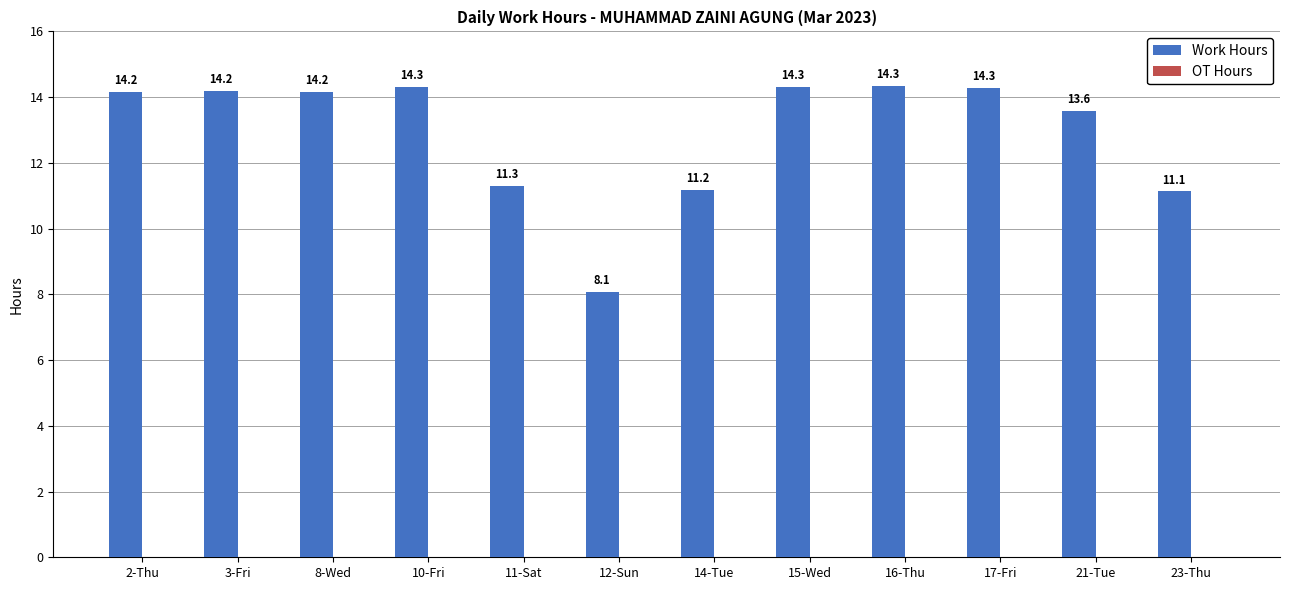

Which has a higher value, 17-Fri or 3-Fri?

17-Fri